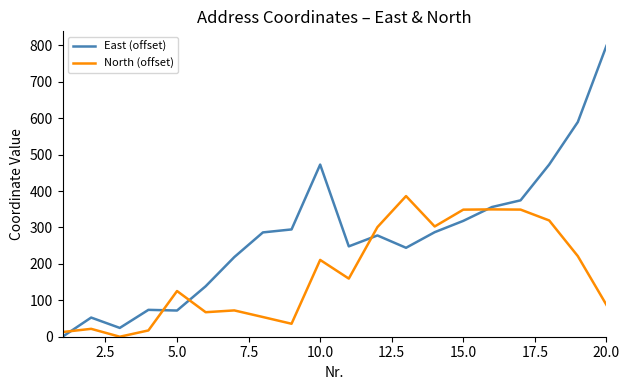

Count the number of data series in this chart.

2